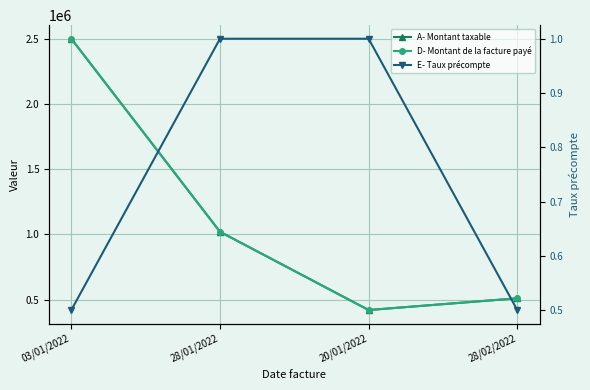

How many lines are shown in the chart?

3